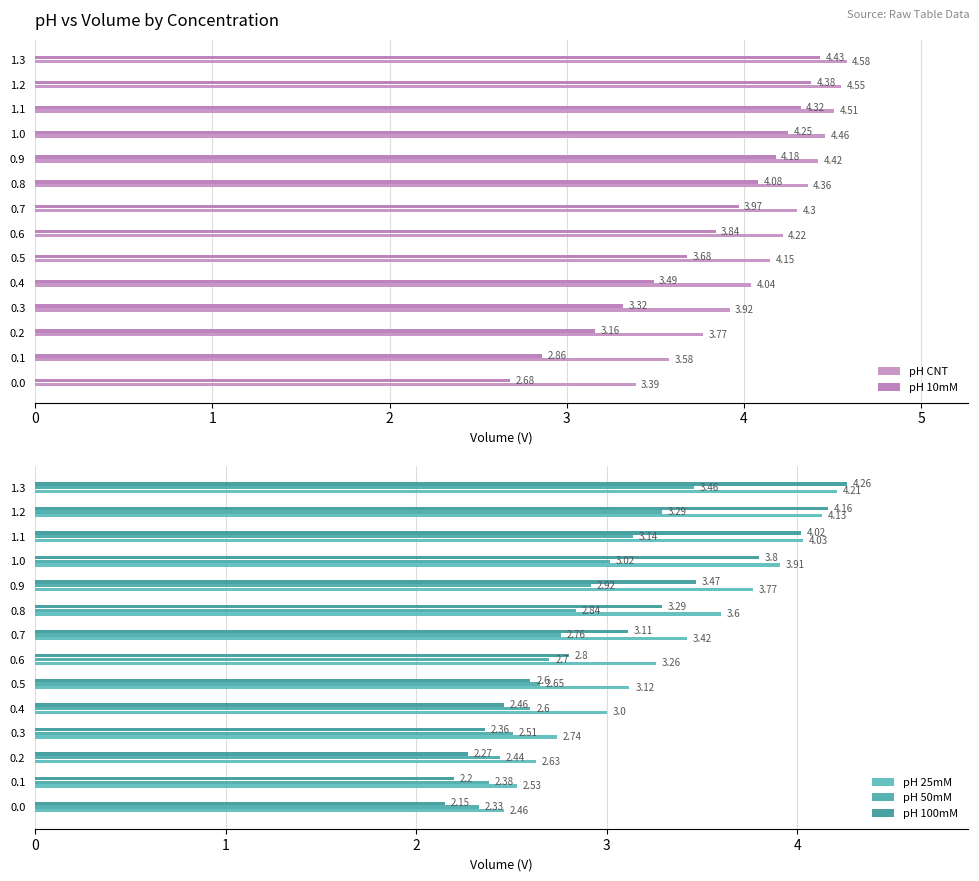

Which series changed the most between 0.1 and 1.0?

pH 100mM